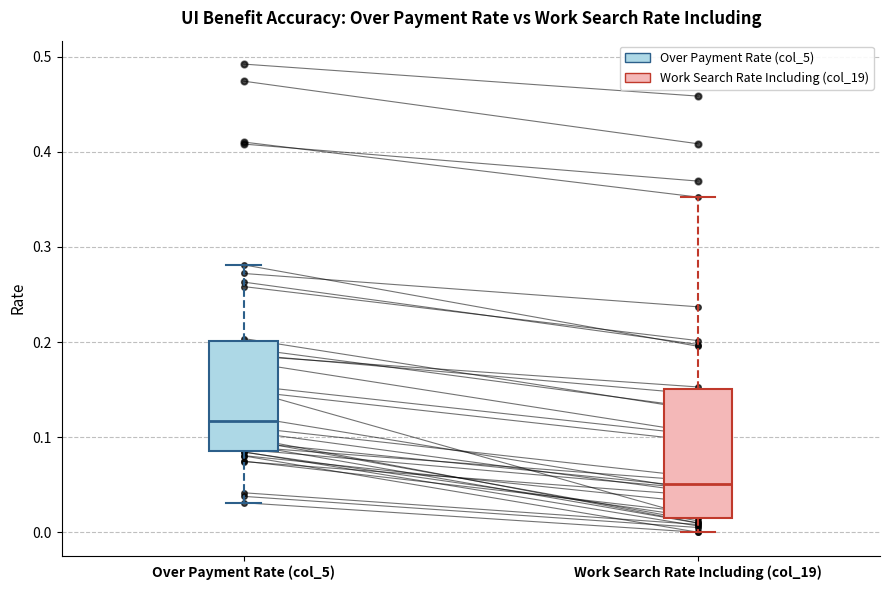

Where does the lower whisker of the box for Work Search Rate Including (col_19) end on the y-axis? The values are not printed on the chart, so give them approximately, as read against the axis.

0.00